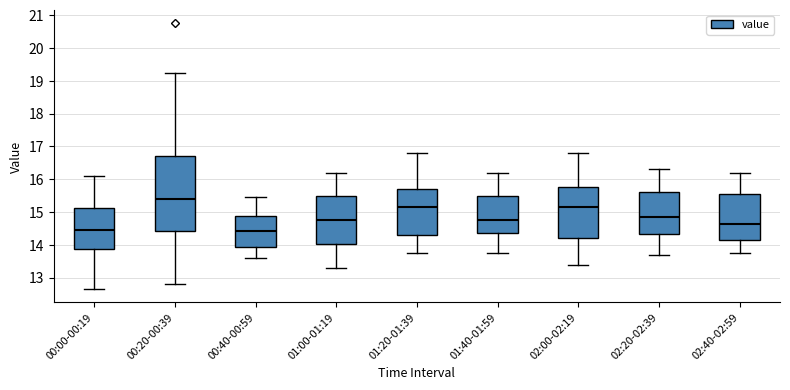

Comparing the boxes themselves (not the whiskers), which one is the tallest?

00:20-00:39